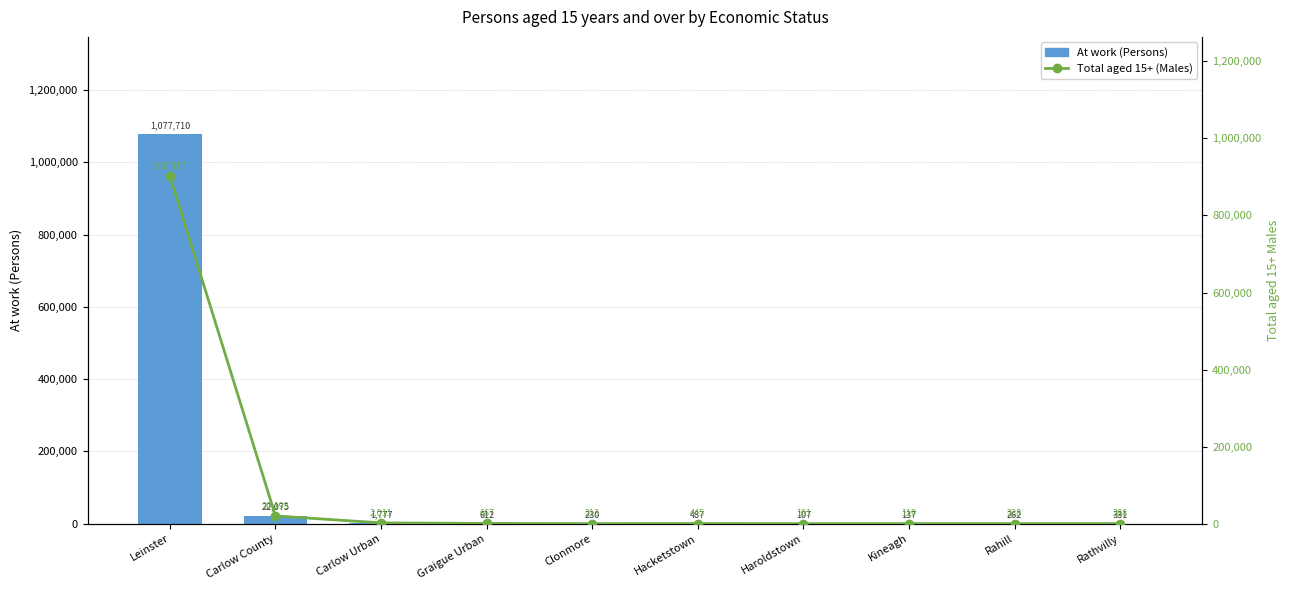

What is the label of the 9th bar from the left?

Rahill